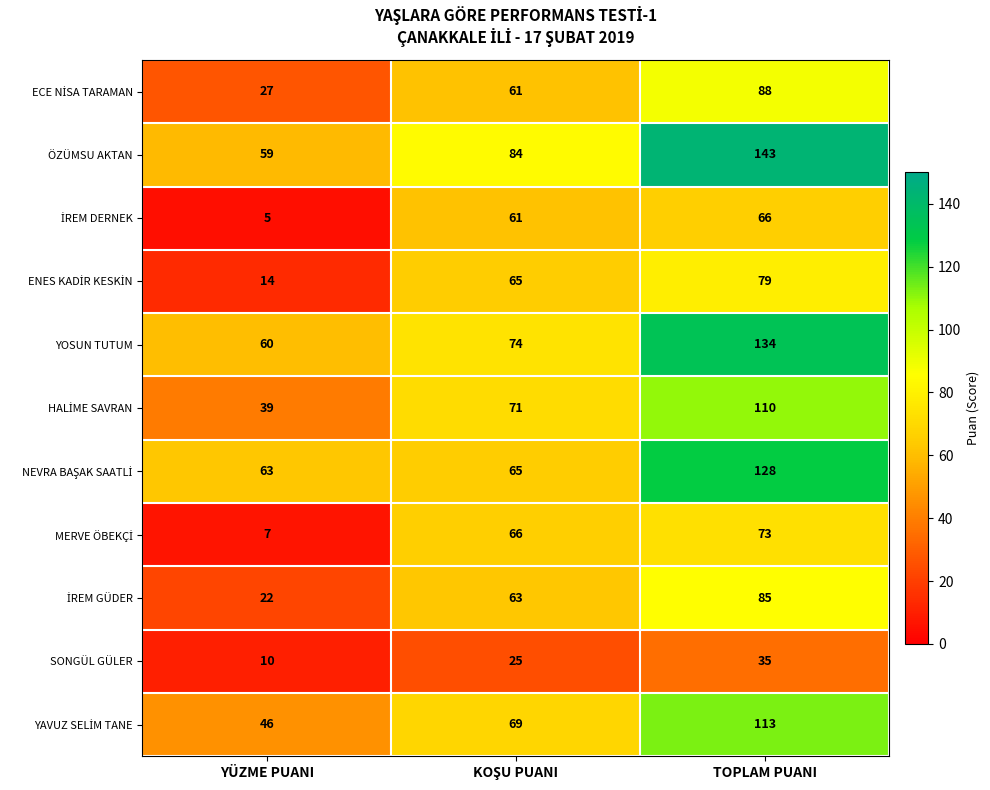

Which series has the largest total across all categories?

ÖZÜMSU AKTAN